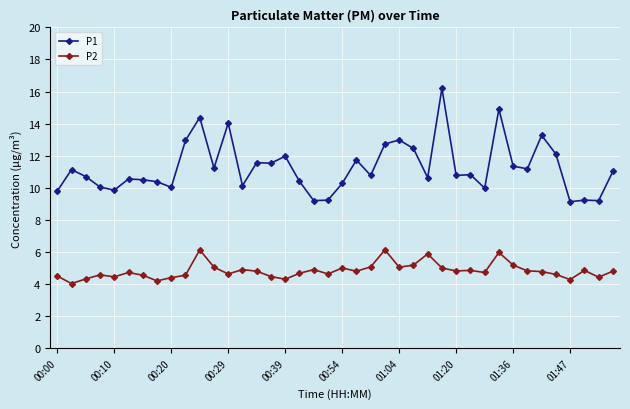

Which series has the largest range (max minus min)?

P1